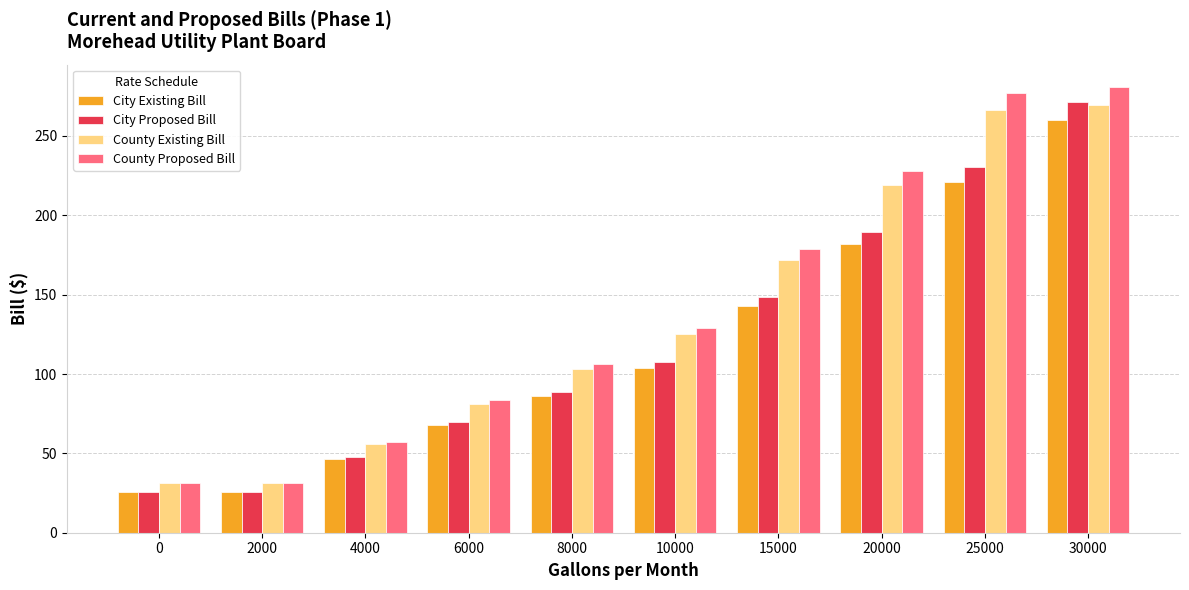

Where does the County Proposed Bill series first go above 129?

10000